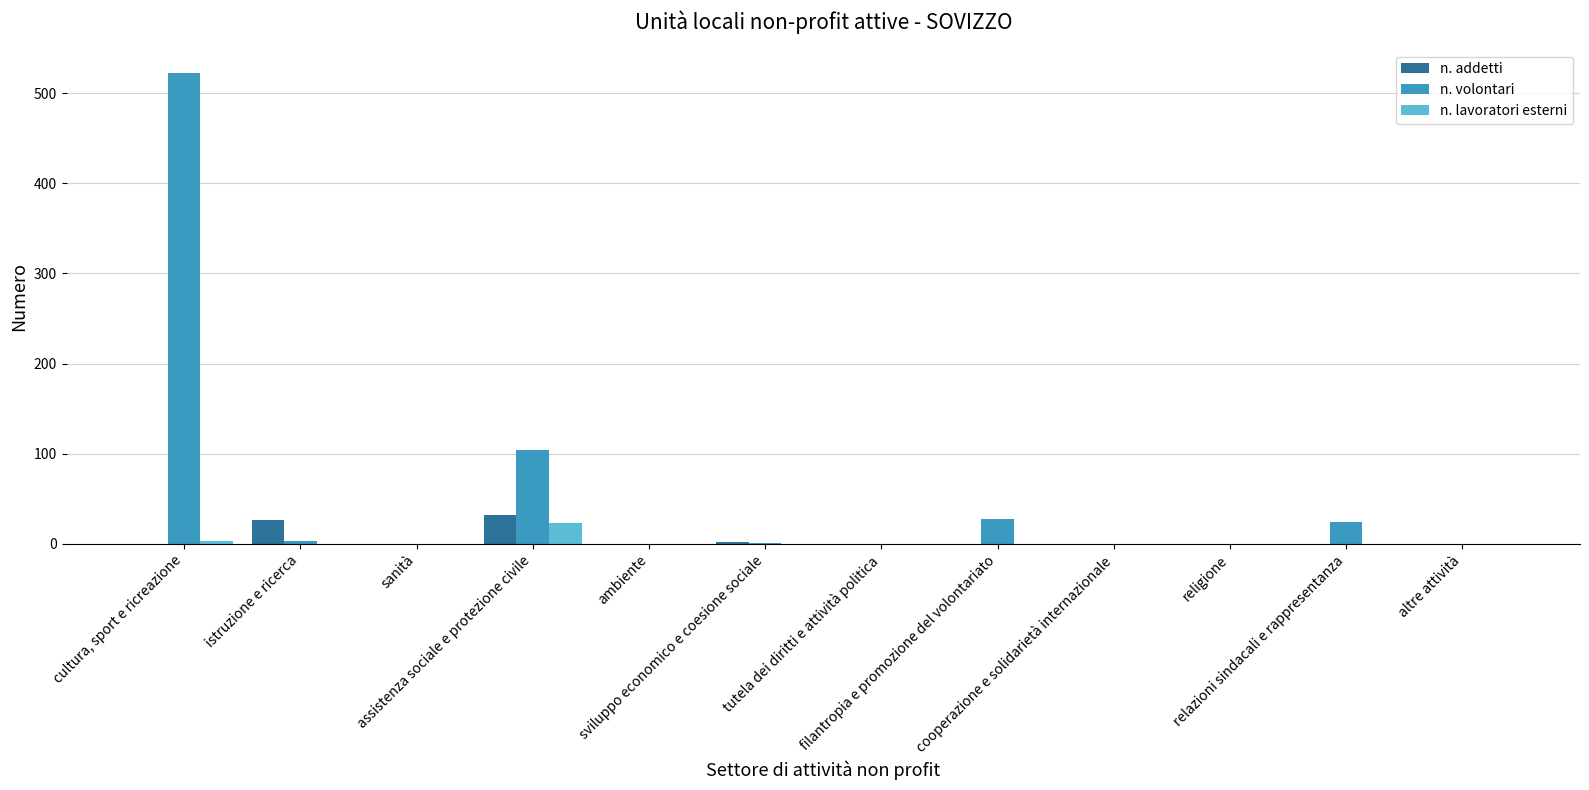

How many groups of bars are there?

12